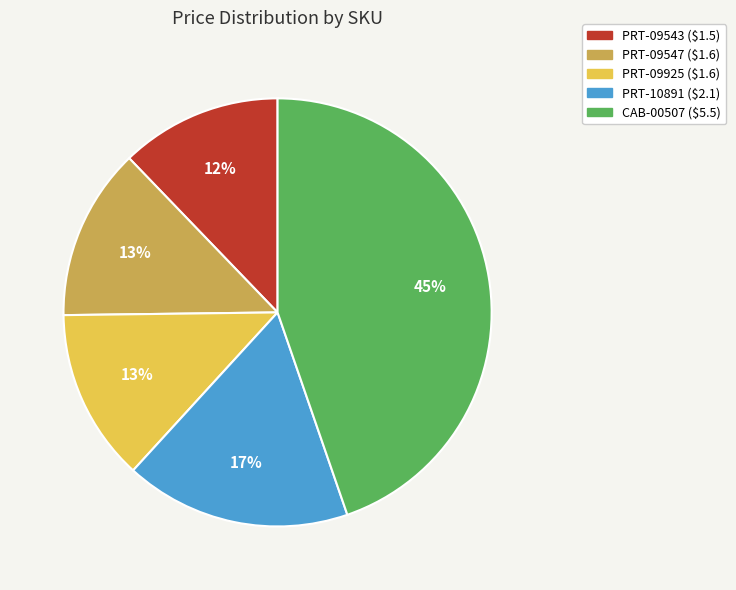

To the nearest percent, what is the combined percentage of PRT-09543 and CAB-00507?

57%